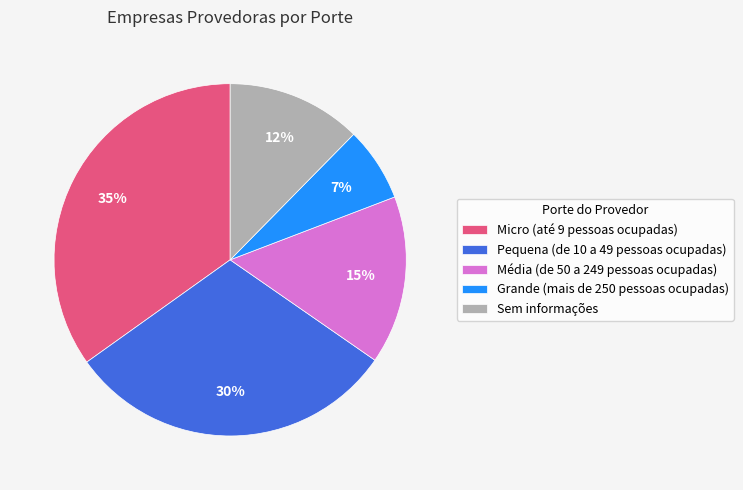

What is the largest slice in the pie chart?

Micro (até 9 pessoas ocupadas)